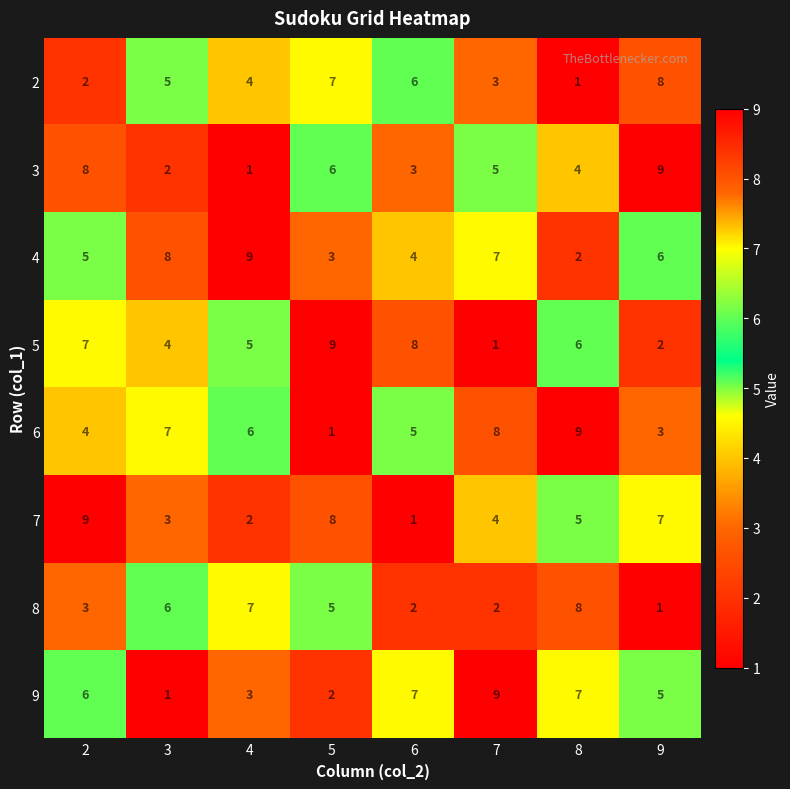

What is the greatest value displayed?

9